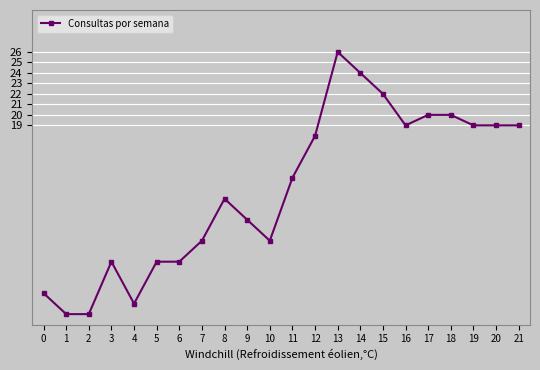

Reading left to right, extract all data points from this chart.

3	1	1	6	2	6	6	8	12	10	8	14	18	26	24	22	19	20	20	19	19	19